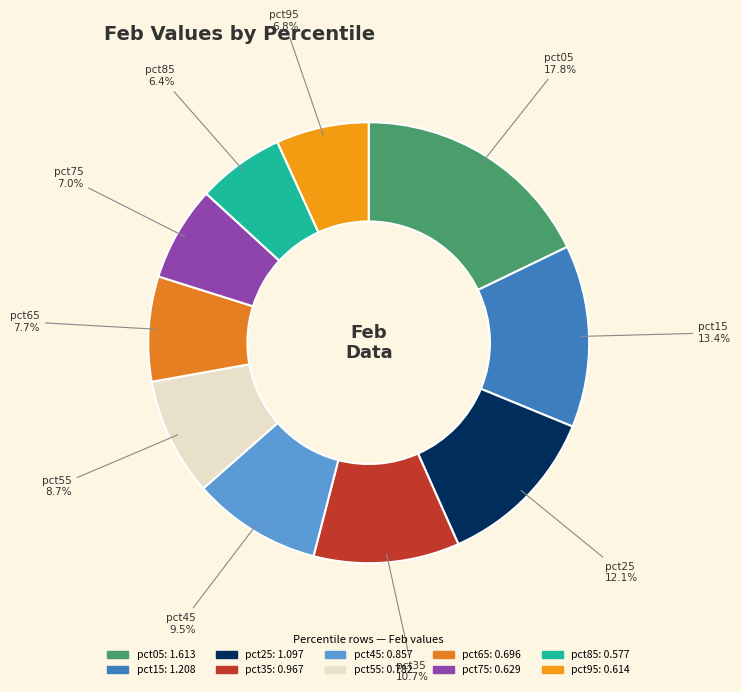

Is the sum of pct25 and pct65 greater than half?

No